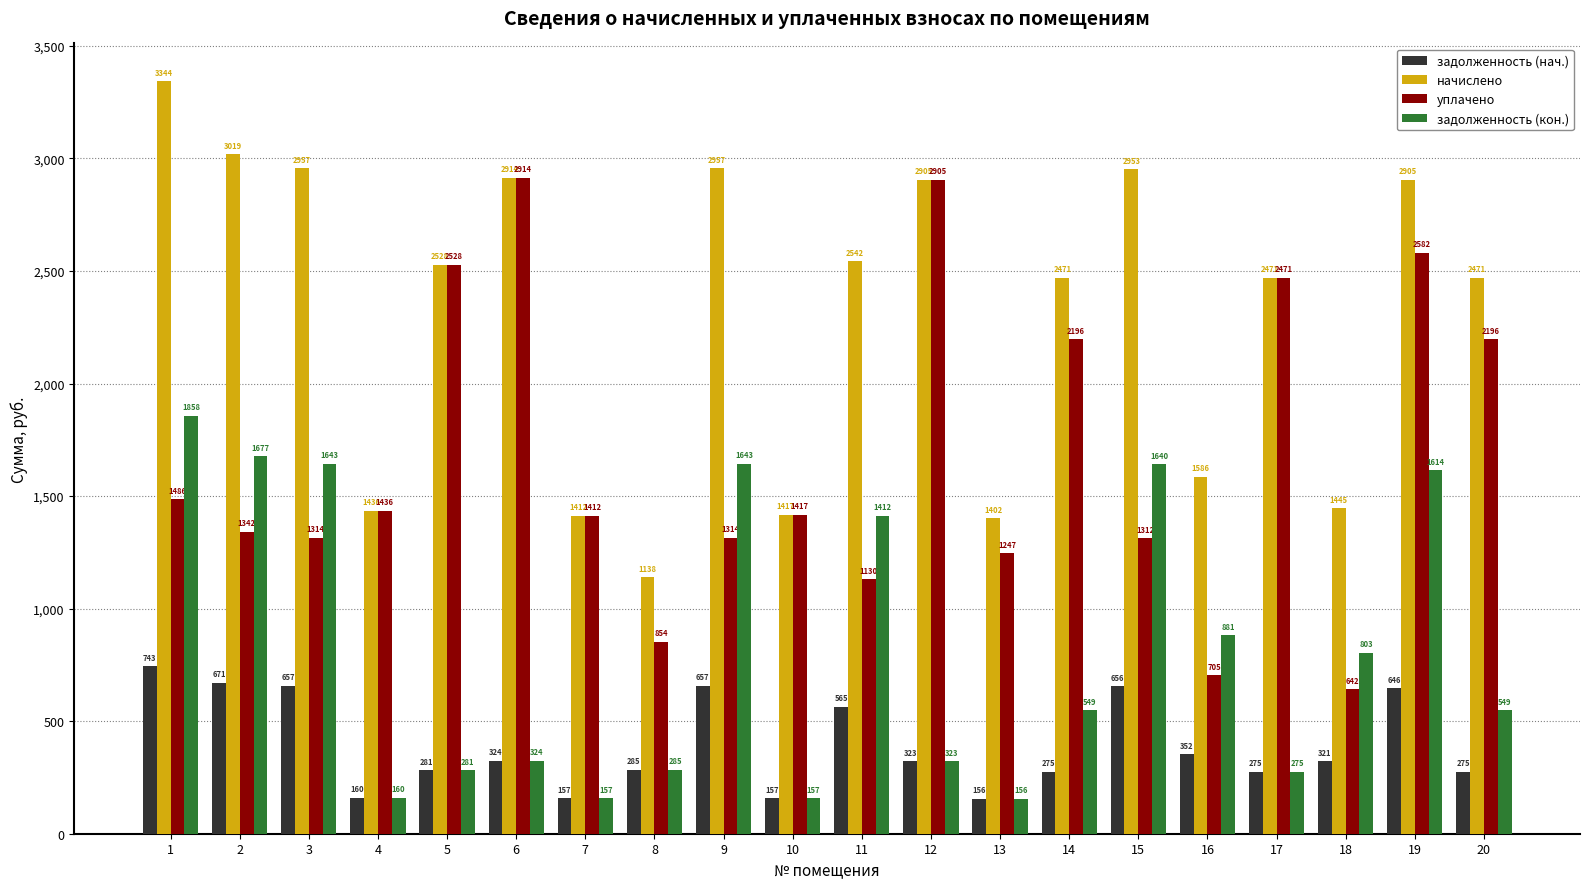

The value of задолженность (кон.) at 20 is 549.1. True or false?

True